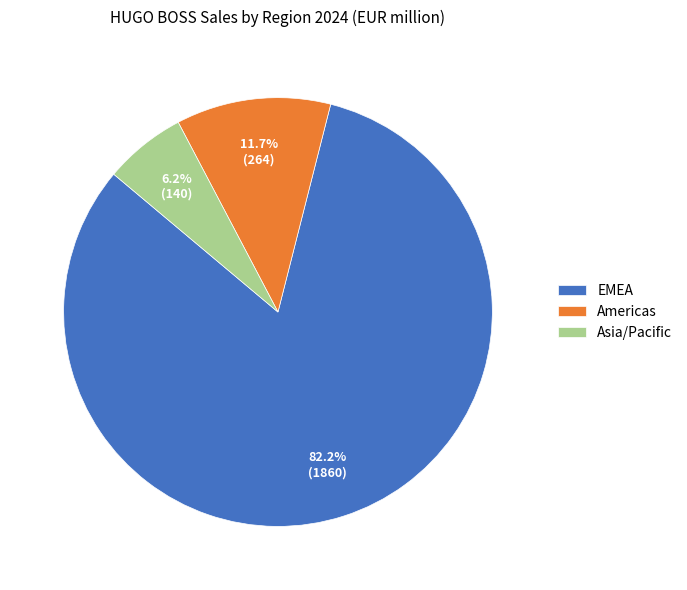

To the nearest percent, what percentage of the pie is Asia/Pacific?

6%